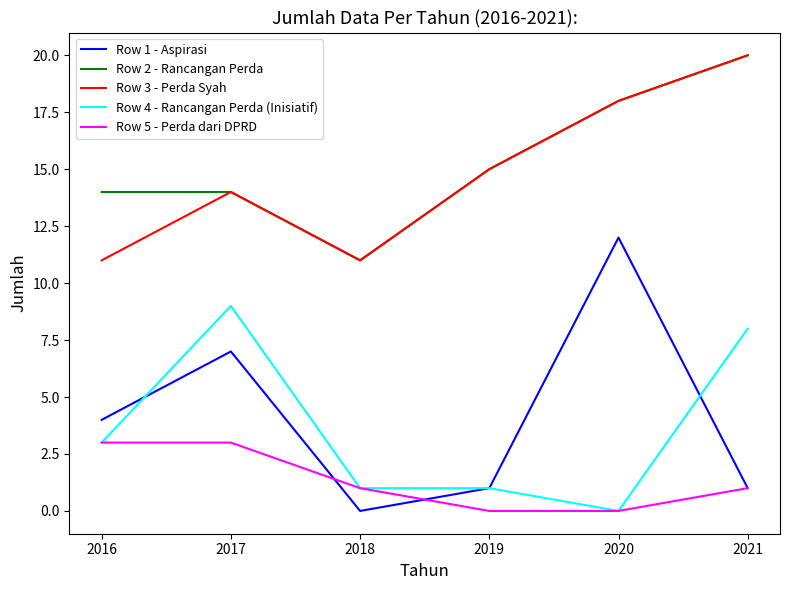

Does the chart display data point markers on the line(s)?

No